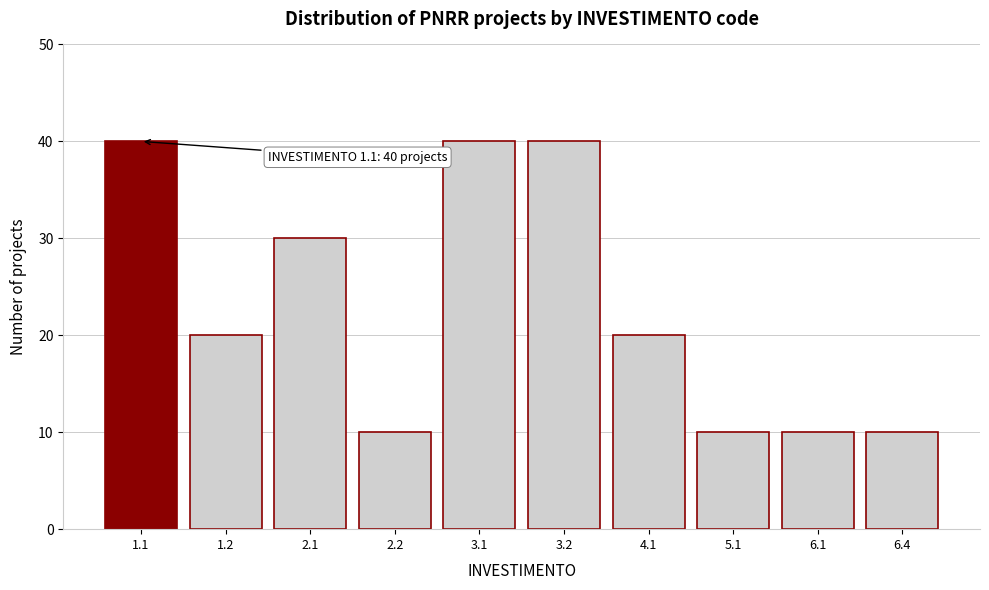

Reading left to right, extract all data points from this chart.

40	20	30	10	40	40	20	10	10	10